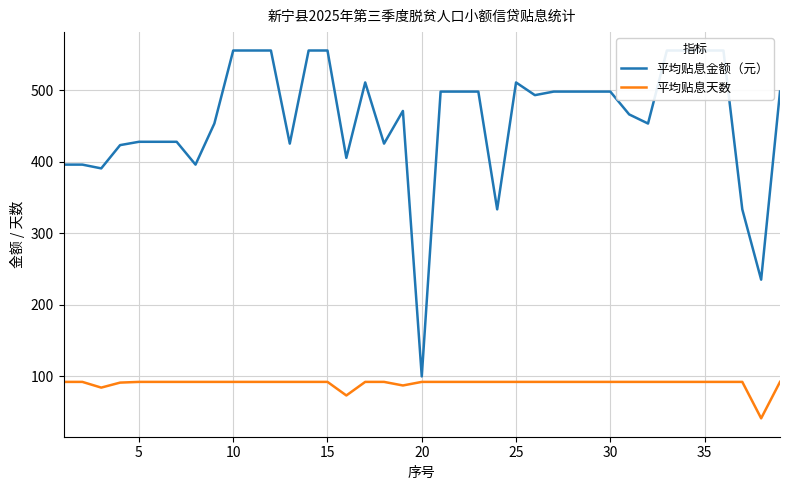

What is the highest value of the 平均贴息天数 series?

92